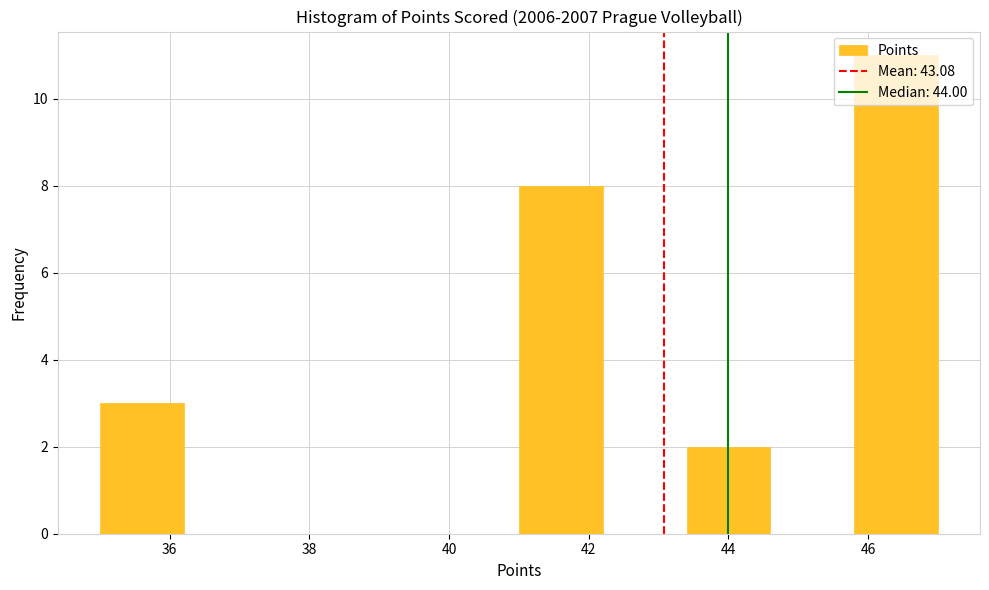

Reading left to right, list every bar in this chart as the range it spans on the x-axis followed by its height. The values are not printed on the chart, so give them approximately, as read against the axis.

35.0 to 36.2: 3
36.2 to 37.4: 0
37.4 to 38.6: 0
38.6 to 39.8: 0
39.8 to 41.0: 0
41.0 to 42.2: 8
42.2 to 43.4: 0
43.4 to 44.6: 2
44.6 to 45.8: 0
45.8 to 47.0: 11